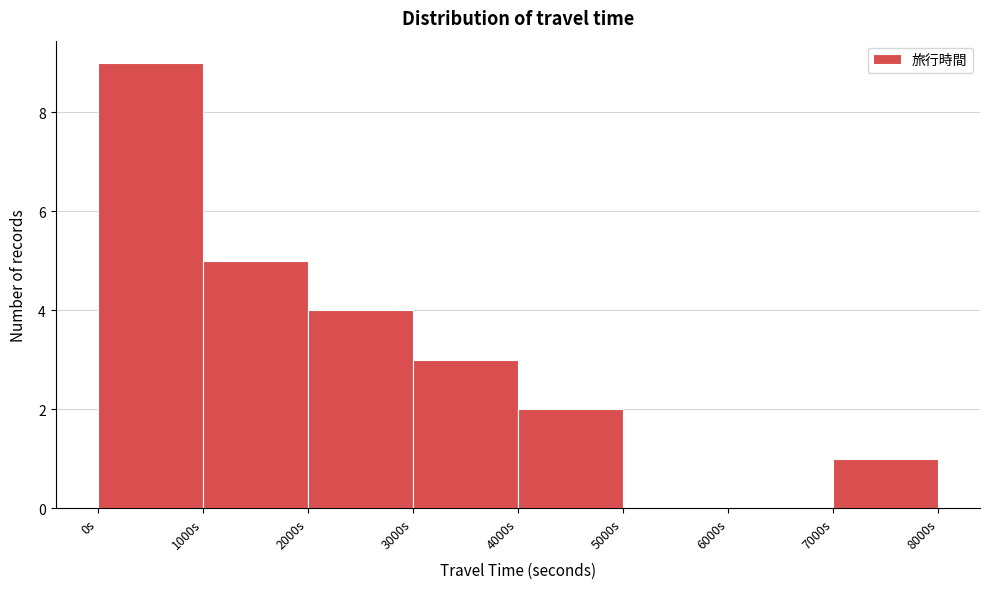

How tall is the bar that spans 0 to 1000 on the x-axis? The values are not printed on the chart, so give them approximately, as read against the axis.

9